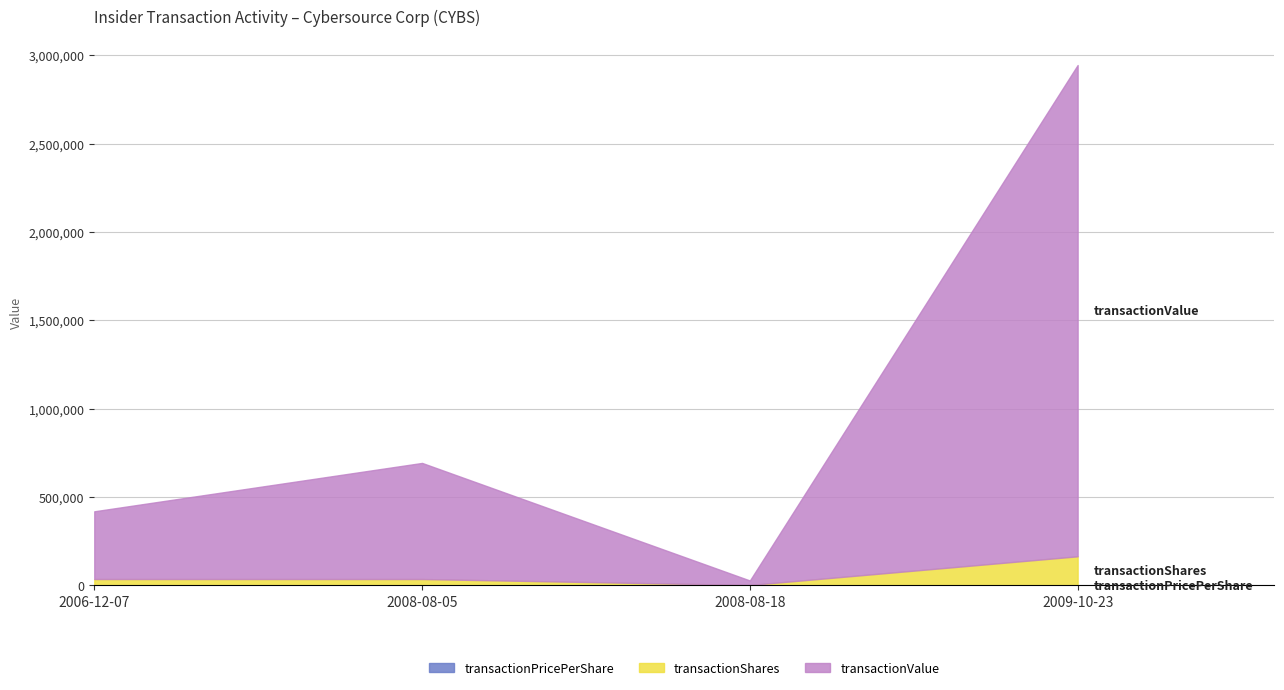

Is it true that transactionShares equals 565.4 at 2008-08-18?

False